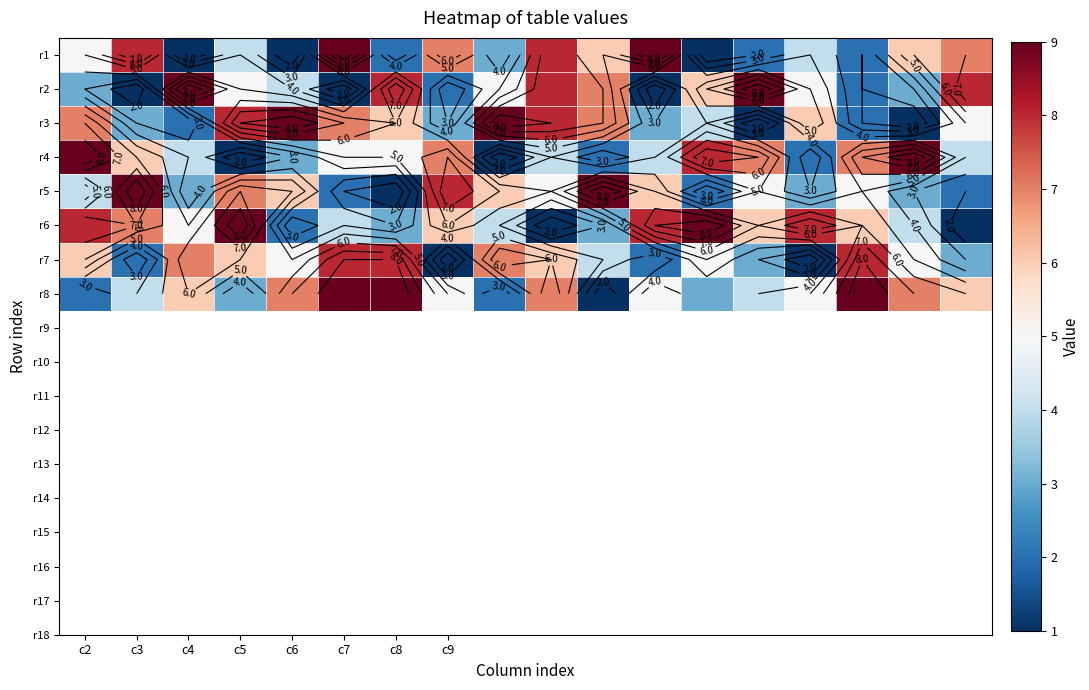

The value of r6 at c4 is 8. True or false?

False